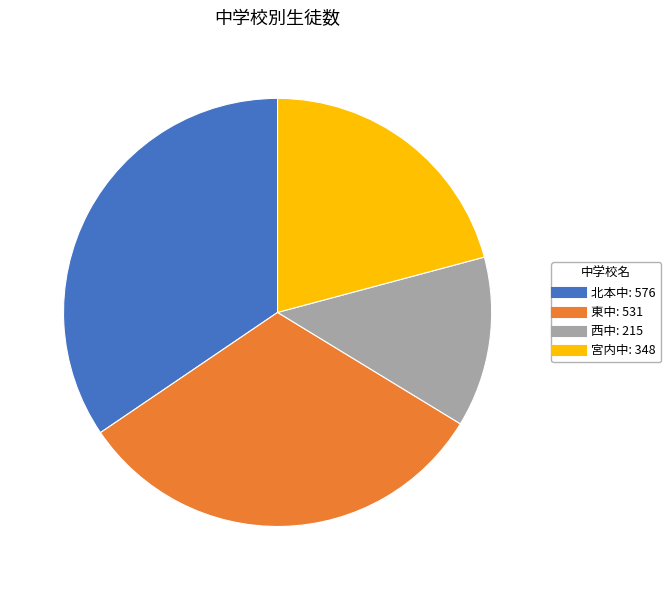

Which category has the smallest portion of the pie?

西中